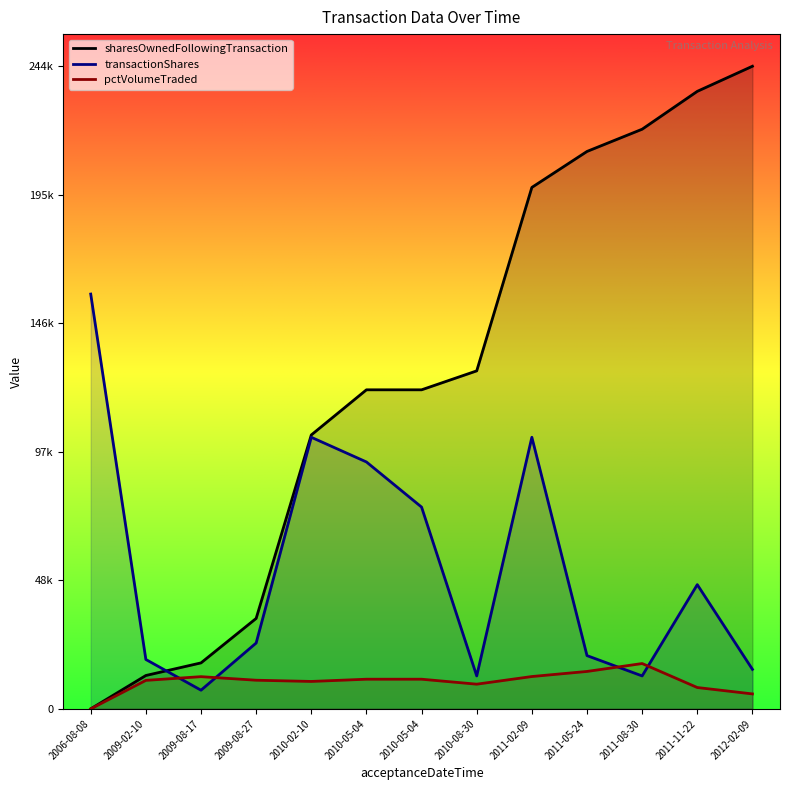

What is the approximate value of pctVolumeTraded at 2011-11-22, to the nearest 10?

8100